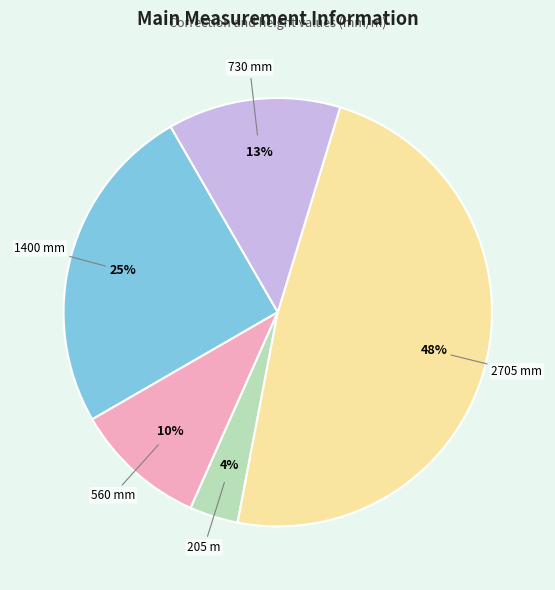

Is there any slice that represents more than half of the pie?

No